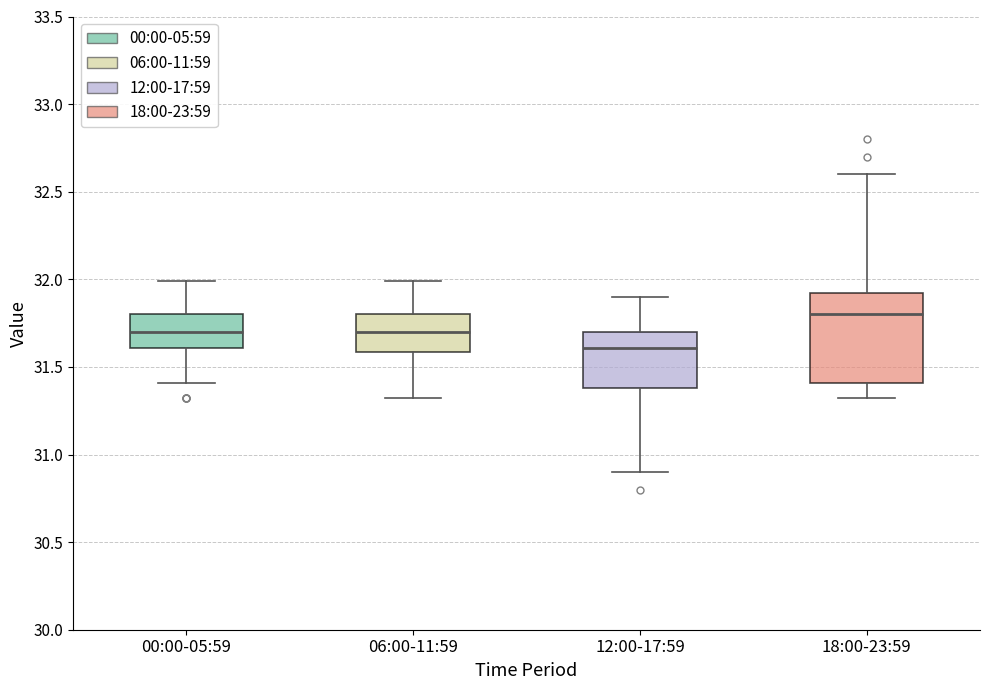

Which box's median line is the highest?

18:00-23:59